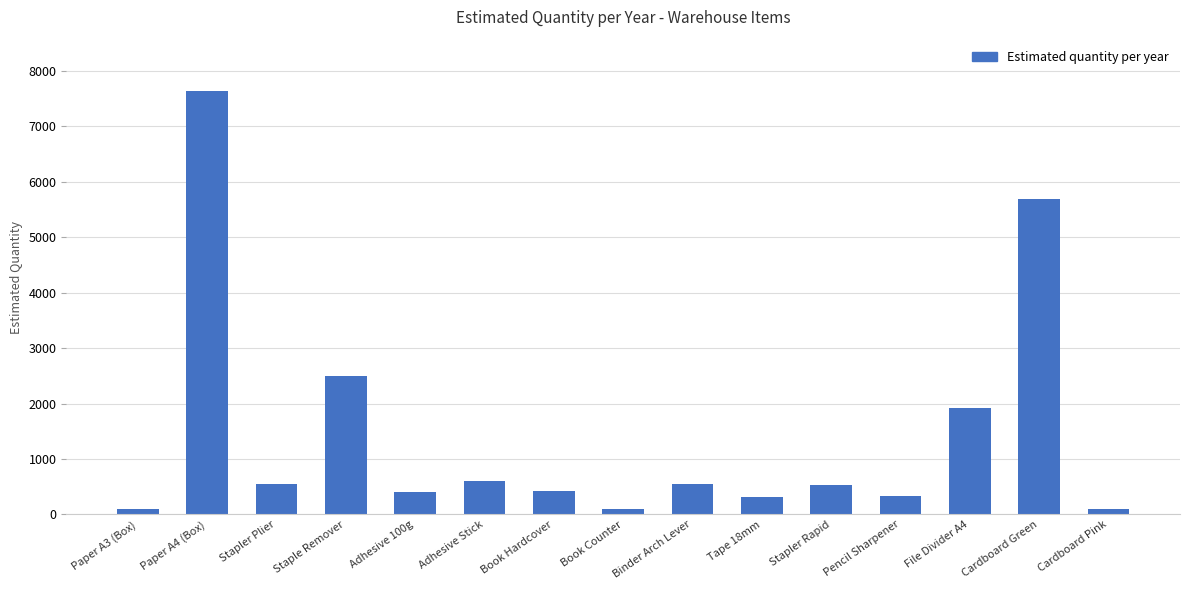

Where is the data nearest to the value 3869?

Staple Remover